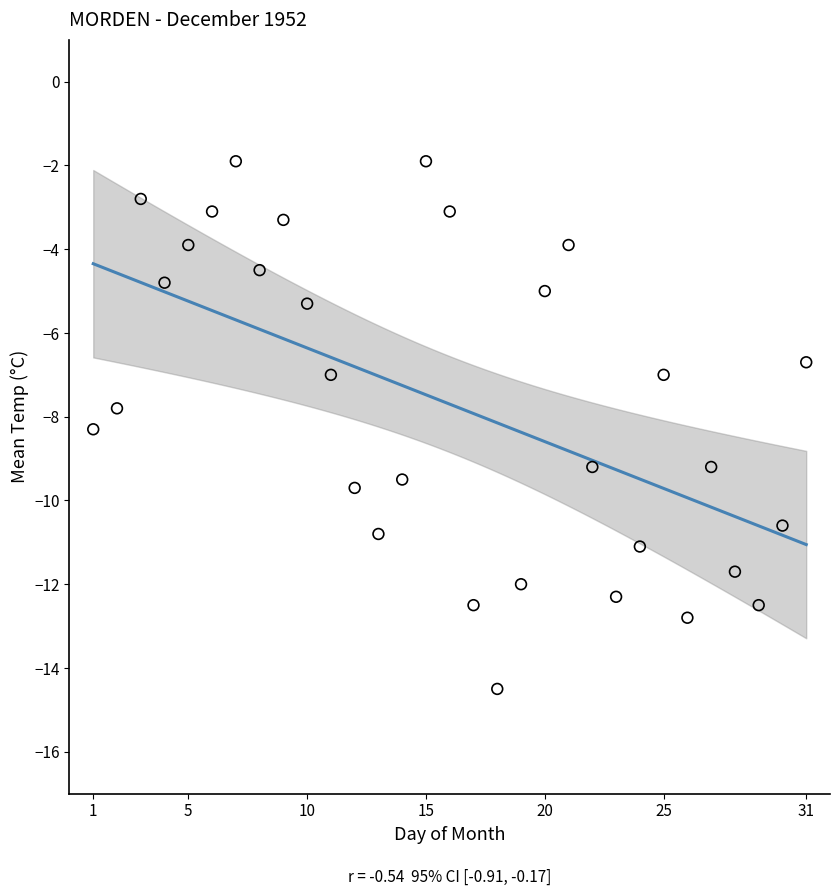

What is the range of Y values (max minus min)?

12.6